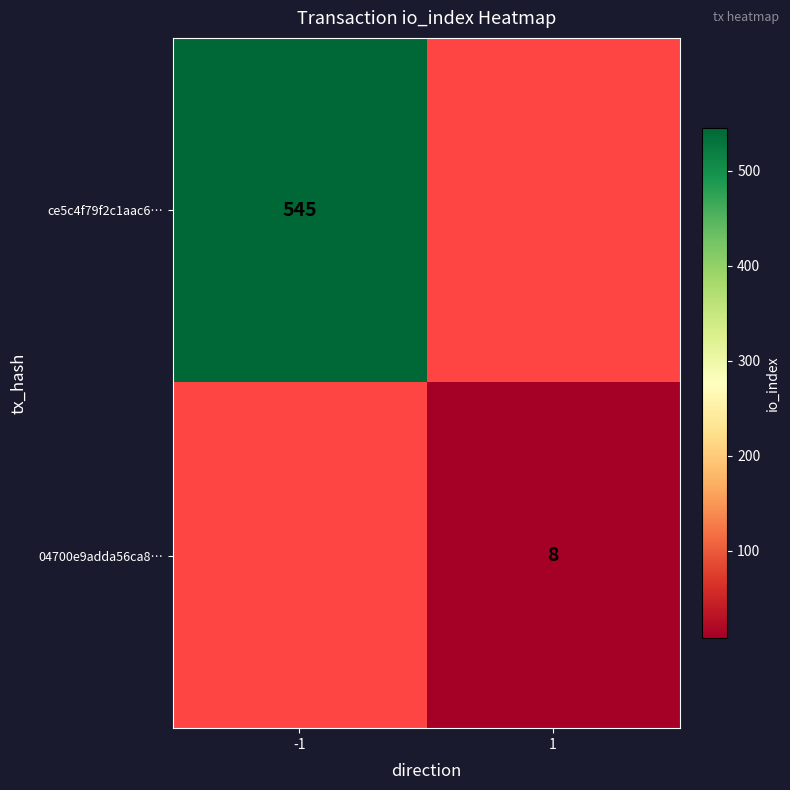

True or false: 04700e9adda56ca8… has a value of 11 at 1.

False